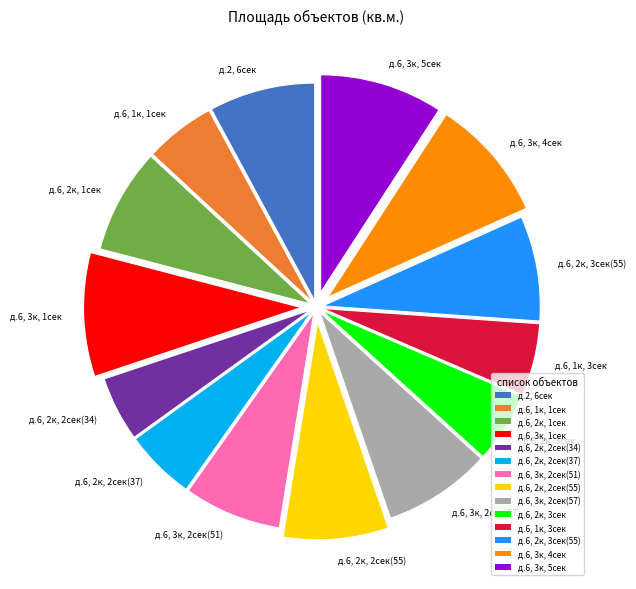

Does д.6, 3к, 5сек account for over 50% of the chart?

No